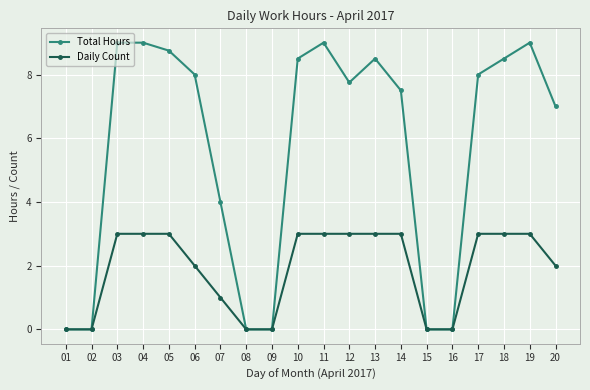

How many lines are shown in the chart?

2